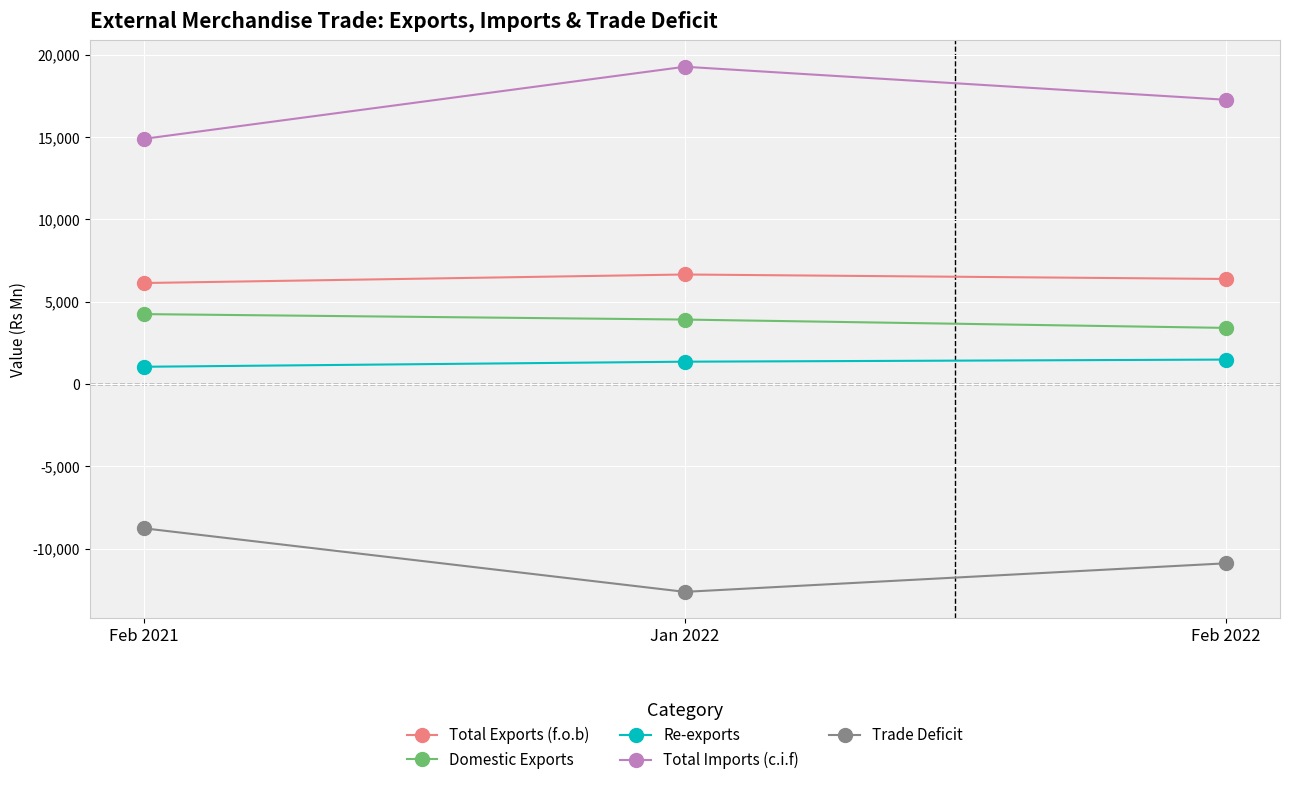

What is the value of the Total Exports (f.o.b) point at the 2nd from the left?

6655